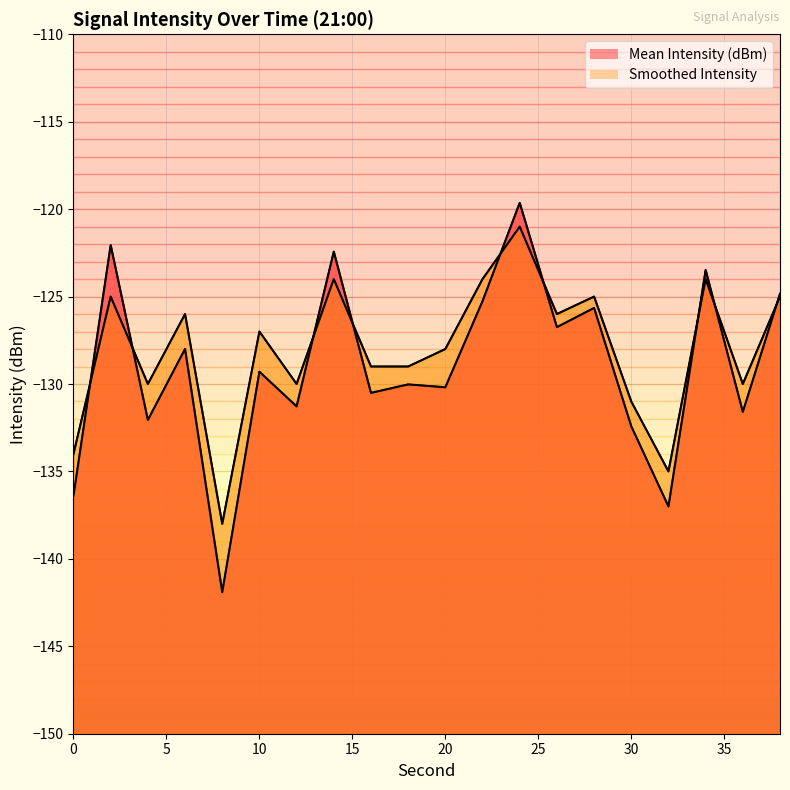

What is the difference between the maximum and minimum values in the Mean Intensity (dBm) series?

22.3